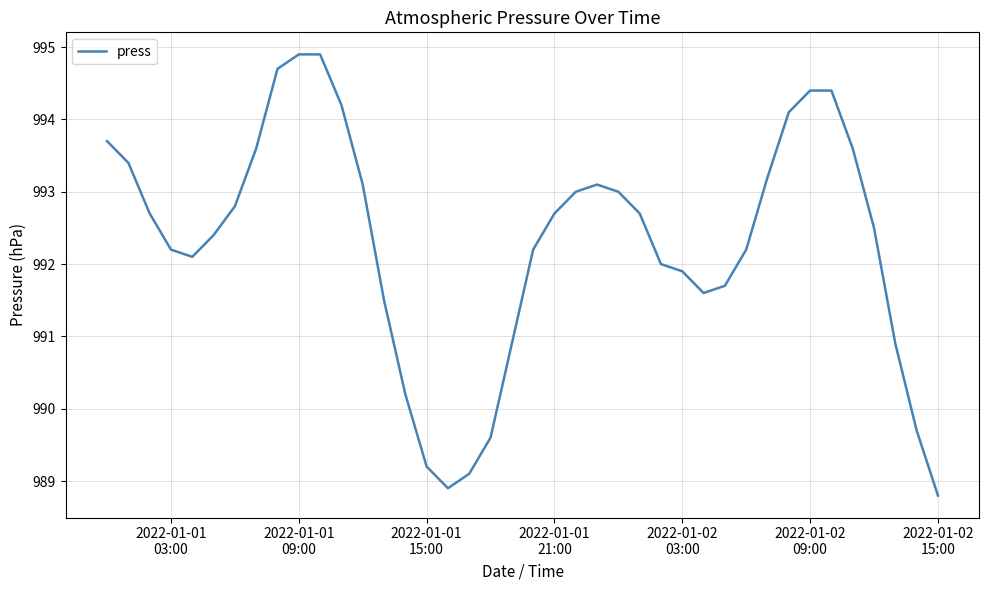

What is the difference between the maximum and minimum values?

6.1